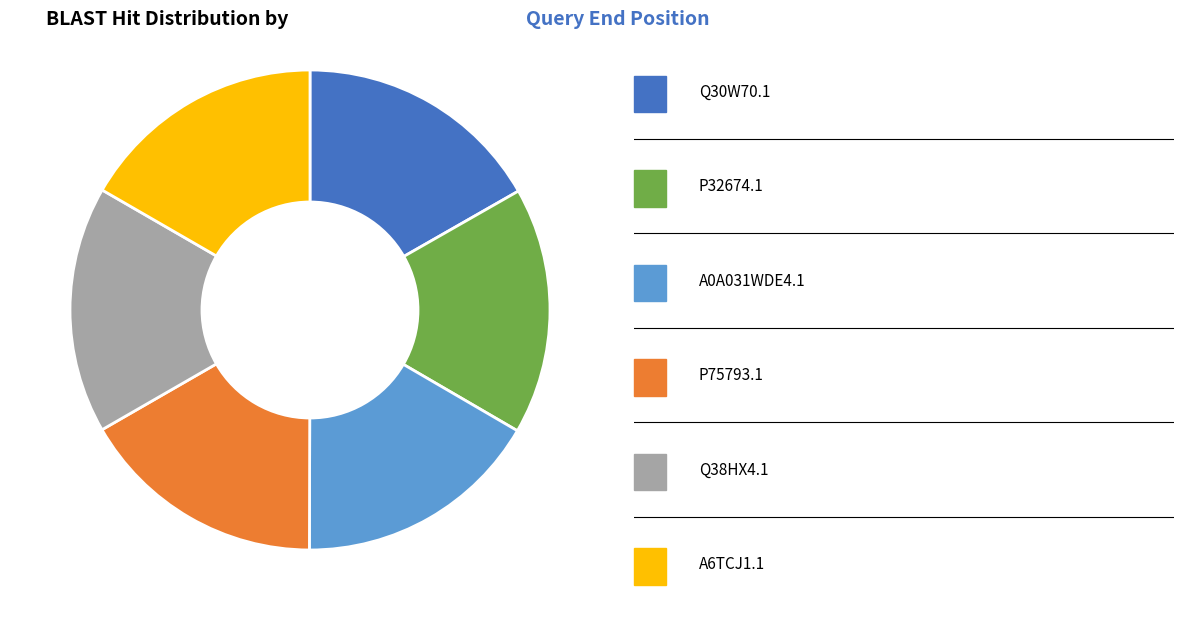

Is there a majority slice in this chart?

No